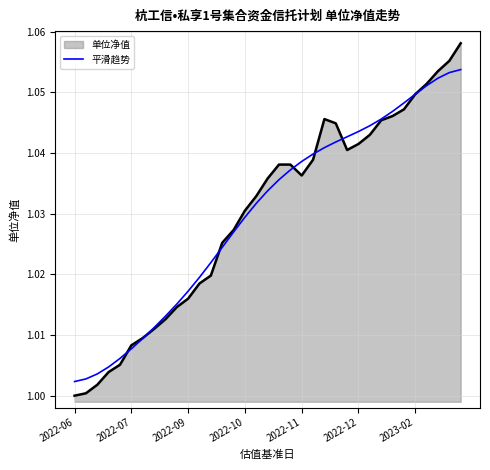

Does the chart have visible grid lines?

Yes